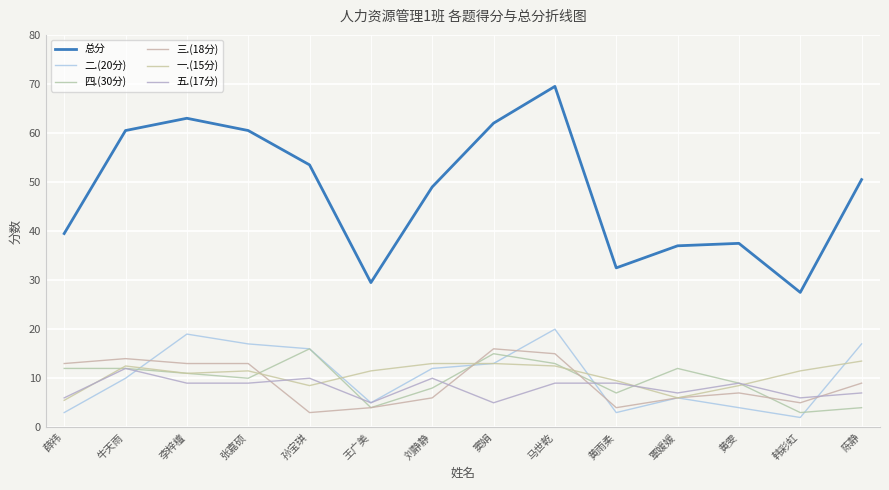

Reading right to left, what are all the values shown in this chart?

总分: 50.5	27.5	37.5	37.0	32.5	69.5	62.0	49.0	29.5	53.5	60.5	63.0	60.5	39.5
二.(20分): 17.0	2.0	4.0	6.0	3.0	20.0	13.0	12.0	5.0	16.0	17.0	19.0	10.0	3.0
四.(30分): 4.0	3.0	9.0	12.0	7.0	13.0	15.0	8.0	4.0	16.0	10.0	11.0	12.0	12.0
三.(18分): 9.0	5.0	7.0	6.0	4.0	15.0	16.0	6.0	4.0	3.0	13.0	13.0	14.0	13.0
一.(15分): 13.5	11.5	8.5	6.0	9.5	12.5	13.0	13.0	11.5	8.5	11.5	11.0	12.5	5.5
五.(17分): 7.0	6.0	9.0	7.0	9.0	9.0	5.0	10.0	5.0	10.0	9.0	9.0	12.0	6.0